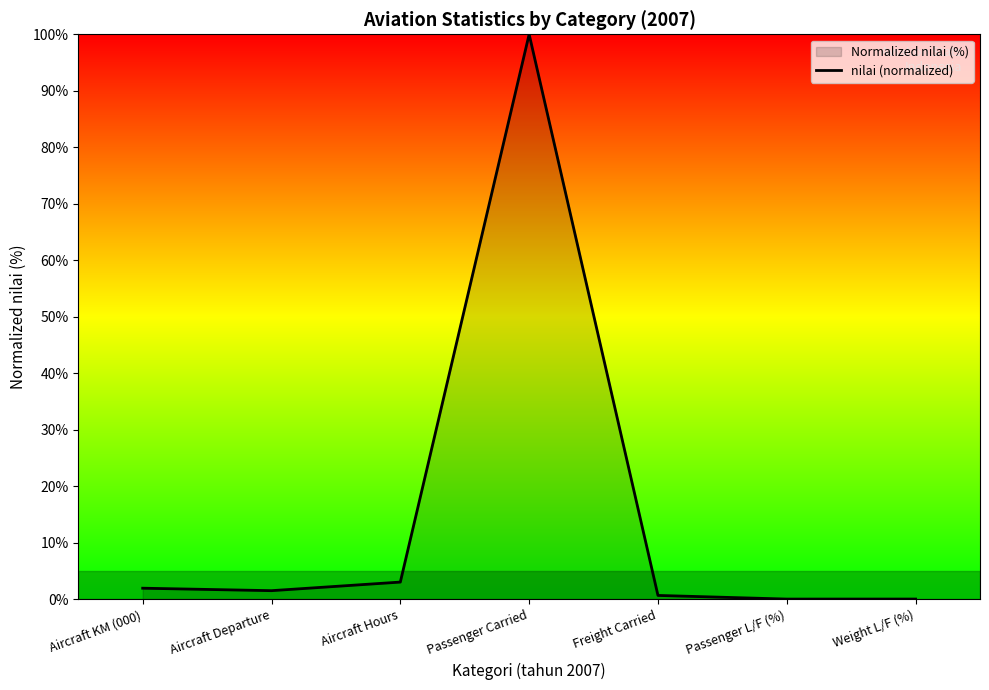

What is the label of the 7th point from the right?

Aircraft KM (000)